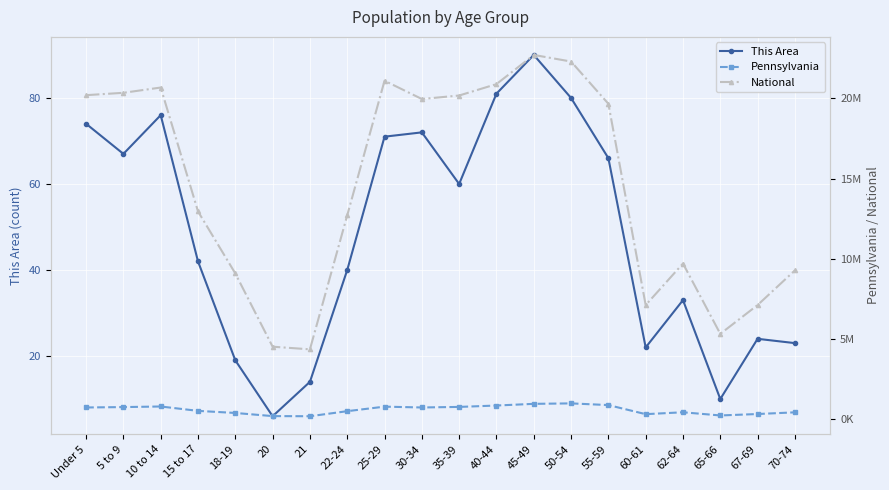

Reading left to right, extract all data points from this chart.

This Area: Under 5=74	5 to 9=67	10 to 14=76	15 to 17=42	18-19=19	20=6	21=14	22-24=40	25-29=71	30-34=72	35-39=60	40-44=81	45-49=90	50-54=80	55-59=66	60-61=22	62-64=33	65-66=10	67-69=24	70-74=23
Pennsylvania: Under 5=729538	5 to 9=753635	10 to 14=791151	15 to 17=517831	18-19=387235	20=191942	21=183257	22-24=498947	25-29=781527	30-34=729592	35-39=764287	40-44=851382	45-49=955763	50-54=984641	55-59=879048	60-61=312575	62-64=430721	65-66=231623	67-69=321379	70-74=426536
National: Under 5=20201362	5 to 9=20348657	10 to 14=20677194	15 to 17=12954254	18-19=9086089	20=4519129	21=4354294	22-24=12712576	25-29=21101849	30-34=19962099	35-39=20179642	40-44=20890964	45-49=22708591	50-54=22298125	55-59=19664805	60-61=7113727	62-64=9704197	65-66=5319902	67-69=7115361	70-74=9278166